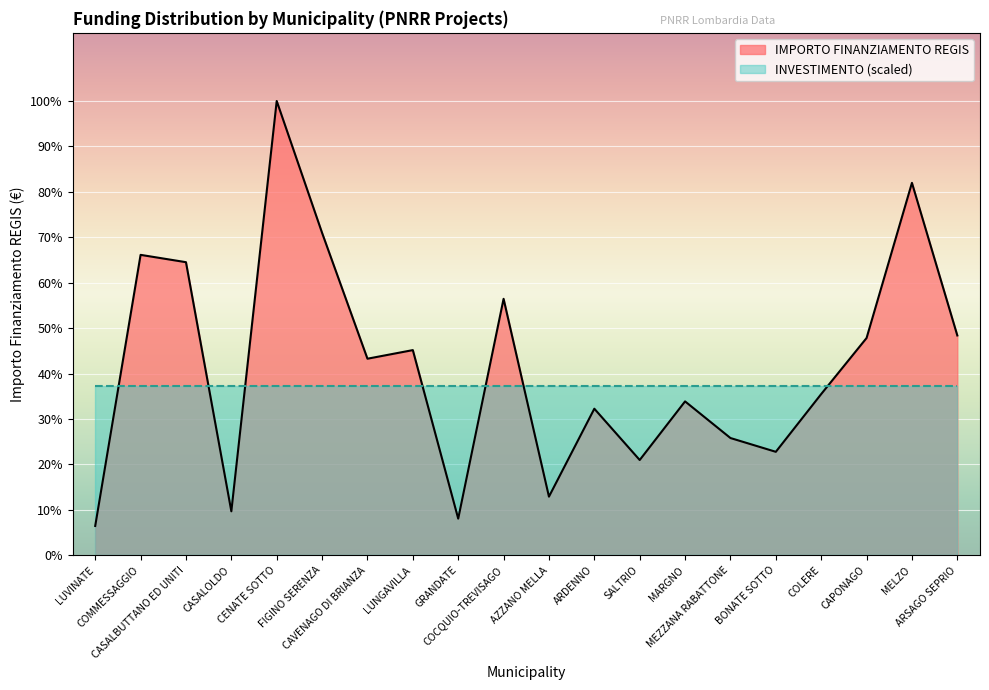

Rank the categories by value from lowest to highest.

LUVINATE, GRANDATE, CASALOLDO, AZZANO MELLA, SALTRIO, BONATE SOTTO, MEZZANA RABATTONE, ARDENNO, MARGNO, COLERE, CAVENAGO DI BRIANZA, LUNGAVILLA, CAPONAGO, ARSAGO SEPRIO, COCQUIO-TREVISAGO, CASALBUTTANO ED UNITI, COMMESSAGGIO, FIGINO SERENZA, MELZO, CENATE SOTTO